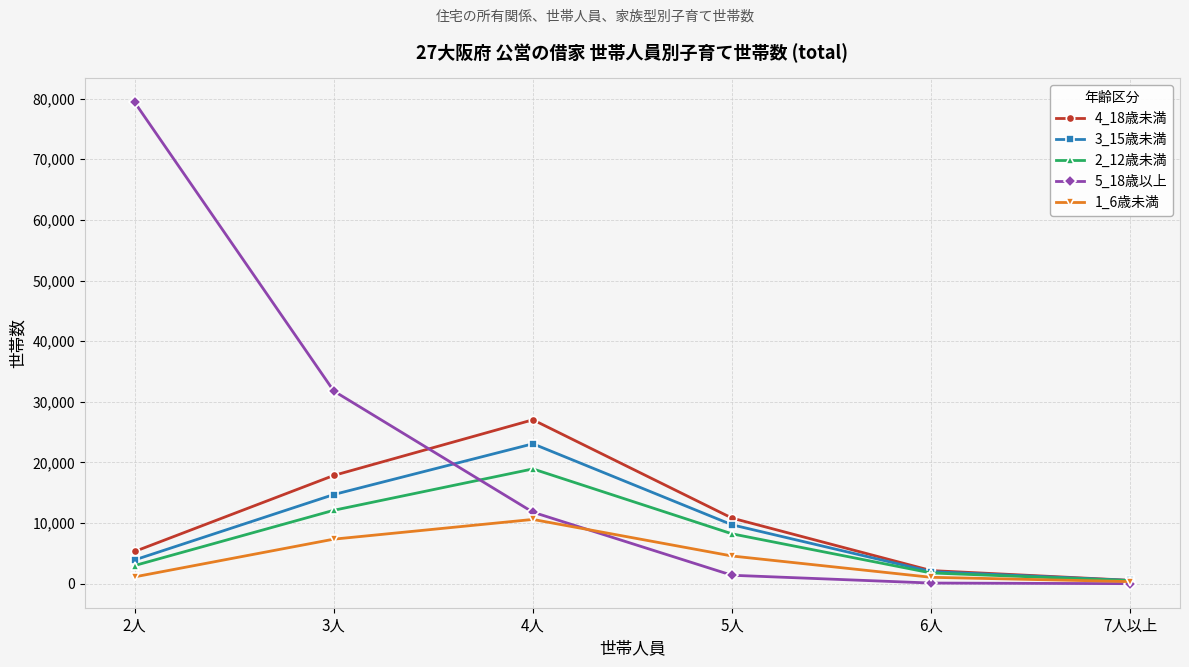

Which series has the largest total across all categories?

5_18歳以上